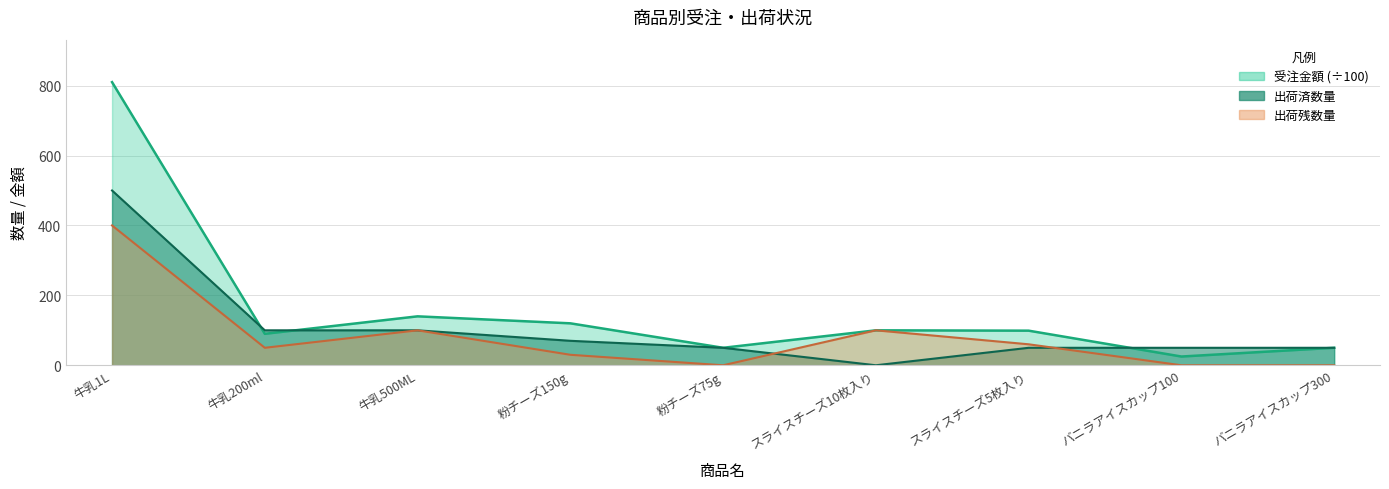

How many values in the 出荷済数量 series are below 50?

1